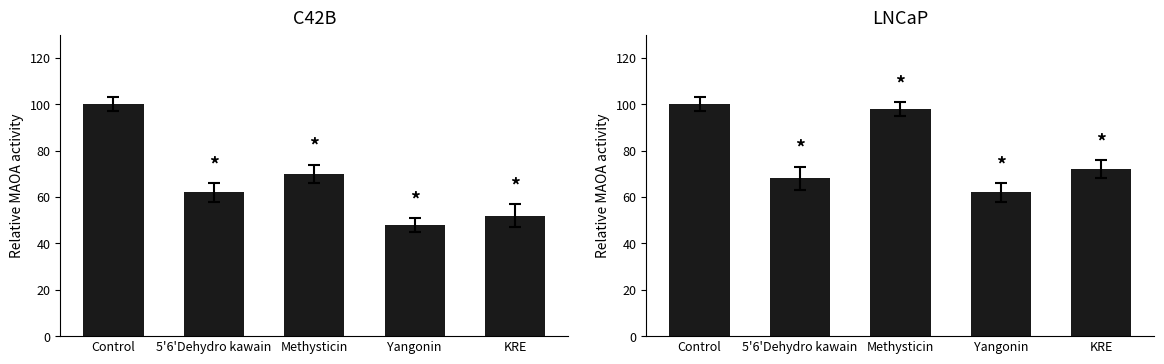

What is the difference between the maximum and minimum values in the C42B series?

52